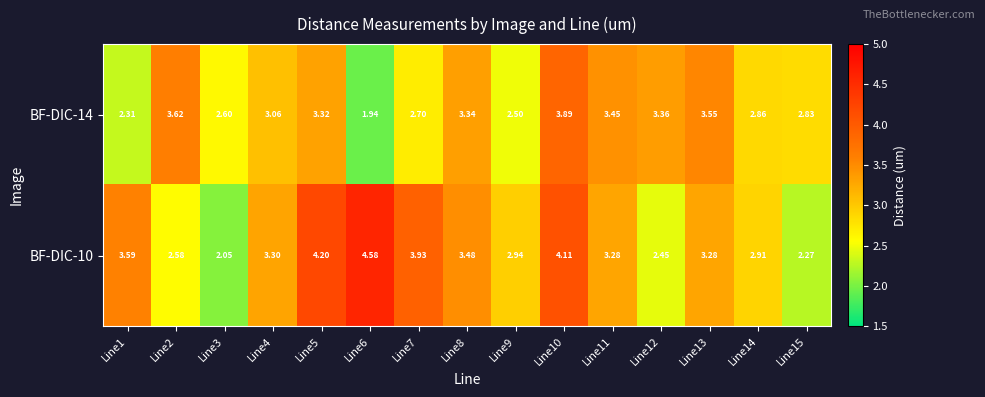

Rank the series by their average value, from lowest to highest.

BF-DIC-14, BF-DIC-10